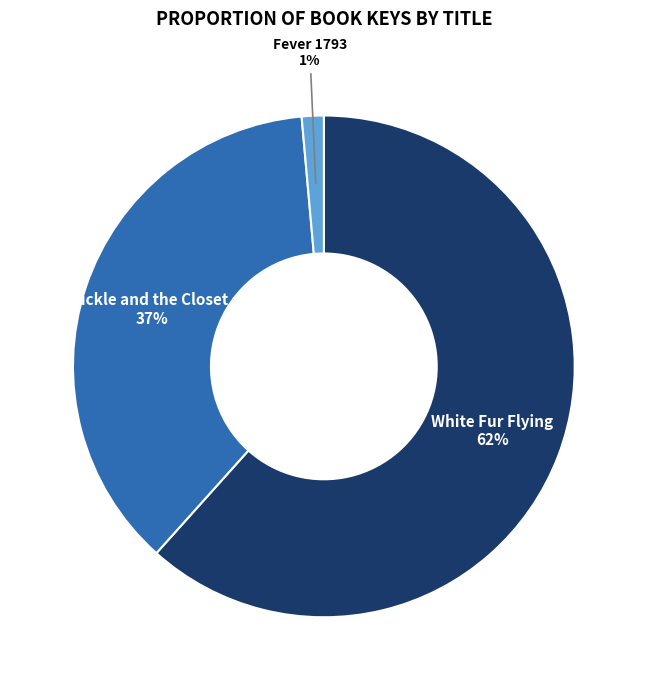

Between Frankie Pickle and the Closet of Doom and Fever 1793, which is larger?

Frankie Pickle and the Closet of Doom